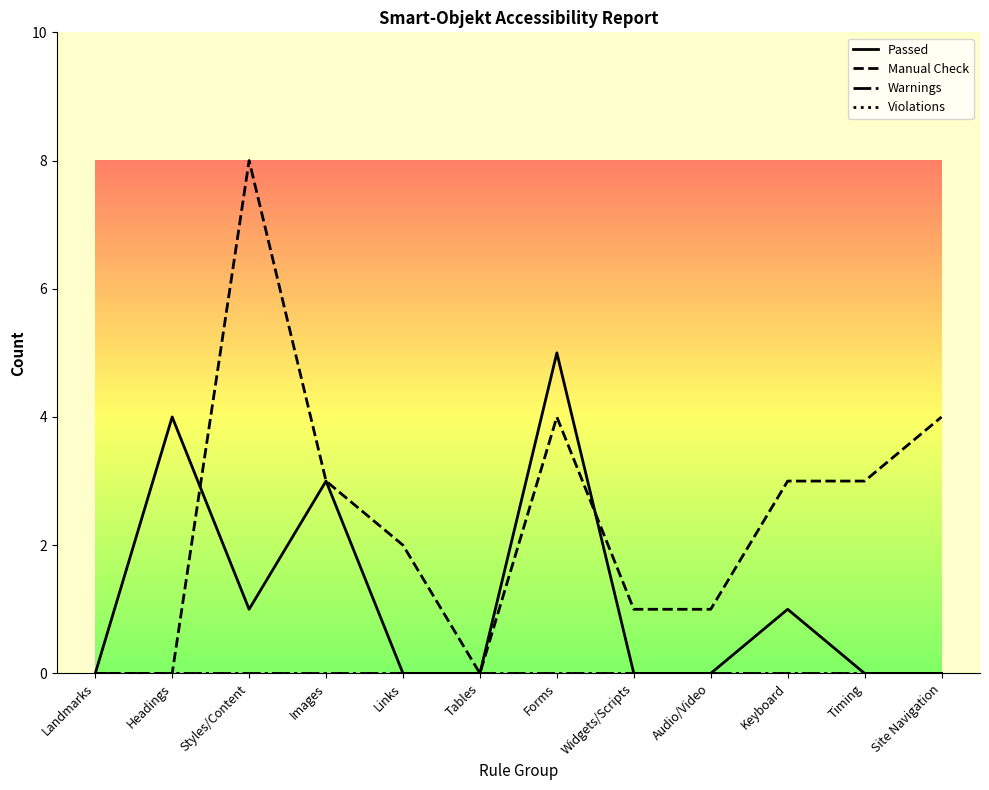

At Widgets/Scripts, list the series in order from largest to smallest.

Manual Check, Passed, Warnings, Violations